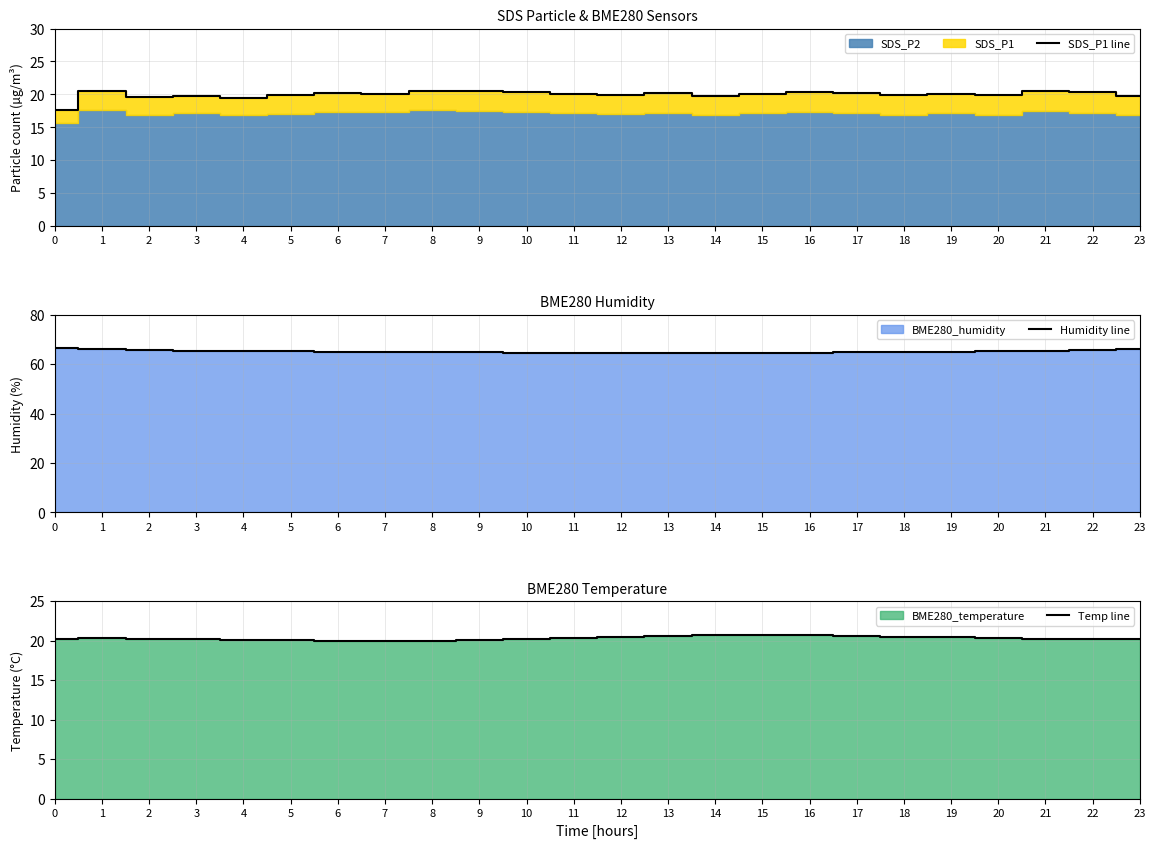

At how many categories does at least one series exceed 24?

24